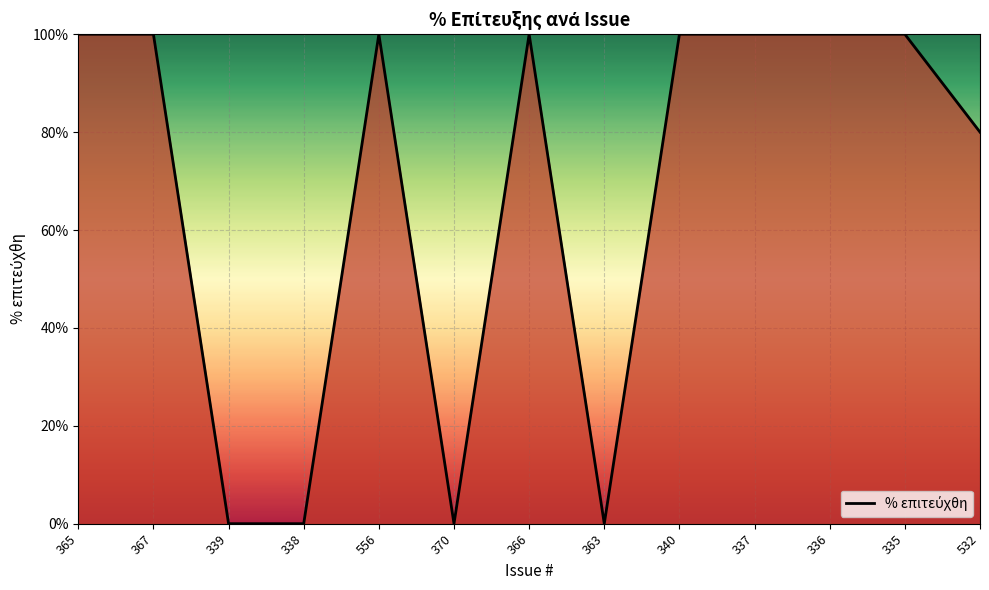

Is it true that the value at 366 is 26?

False